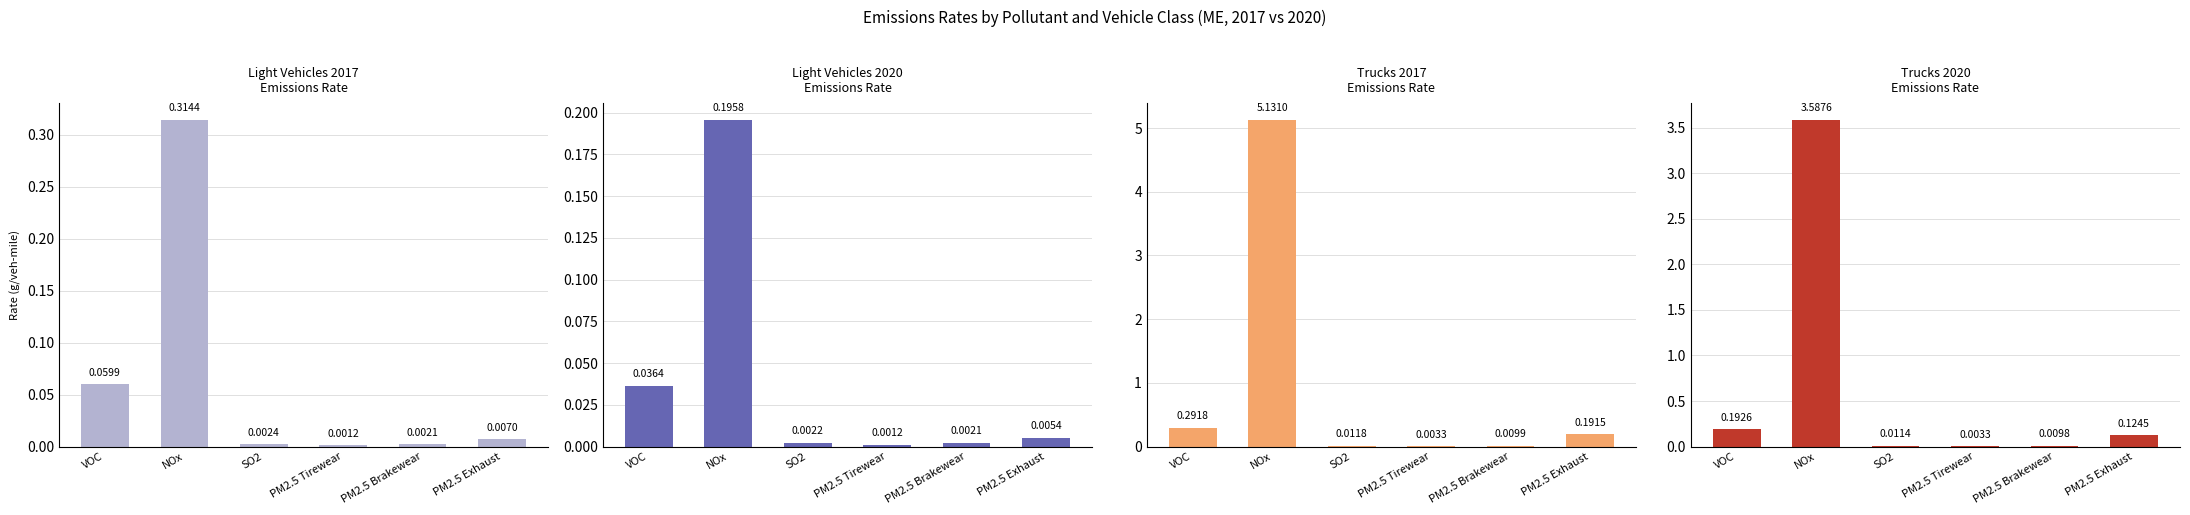

Where is Light Vehicles 2020 Rate (g/veh-mile) nearest to the value 0?

PM2.5 Tirewear